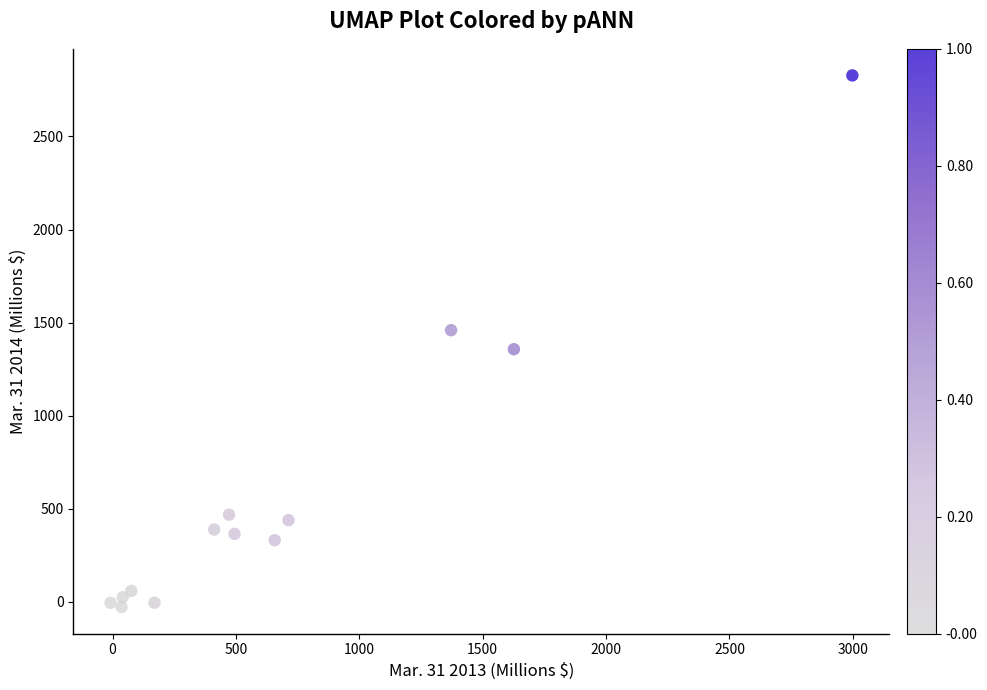

What is the range of X values (max minus min)?

3006.0